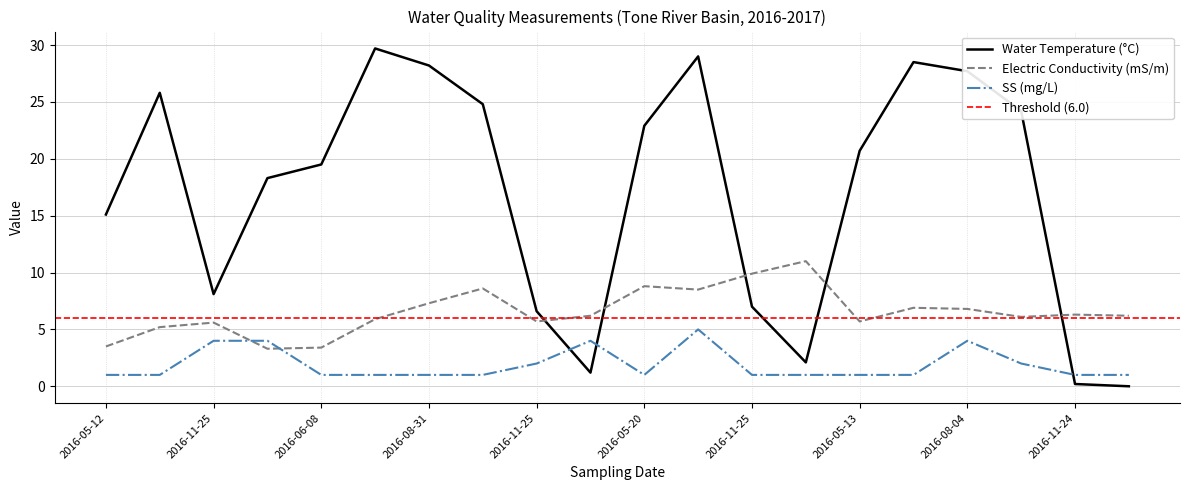

At how many categories does at least one series exceed 9?

15